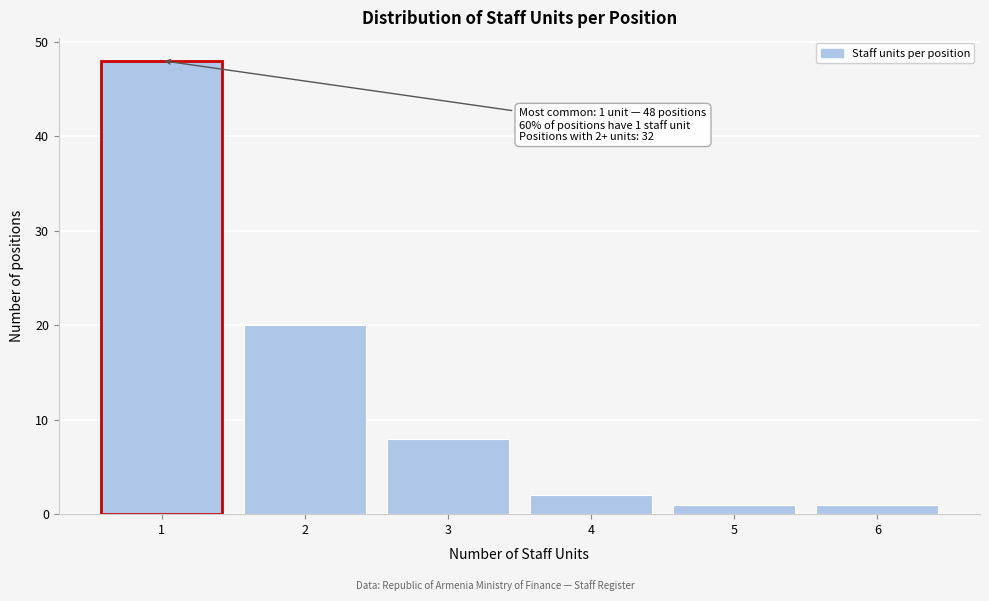

Over which range of the x-axis is the bar tallest?

0.5 to 1.5